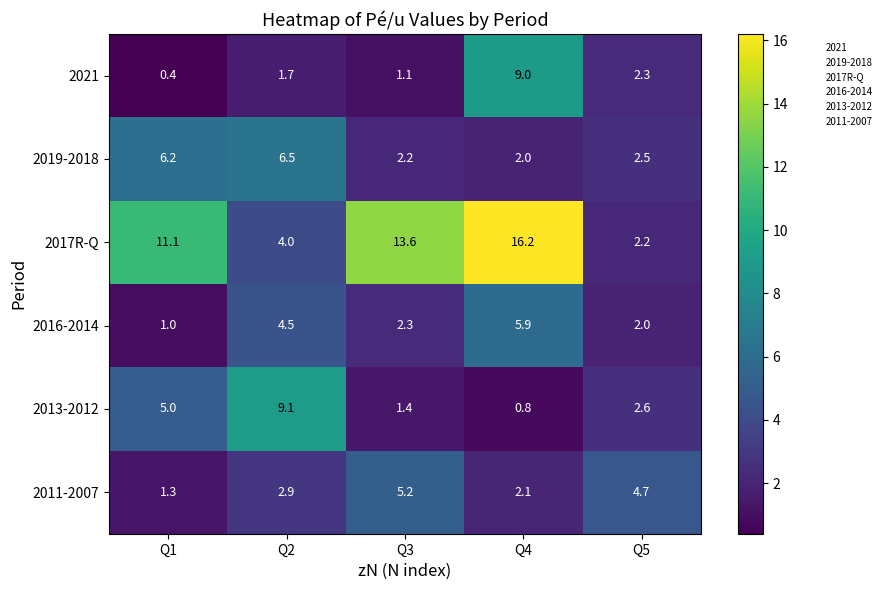

How many distinct data groups are displayed?

6